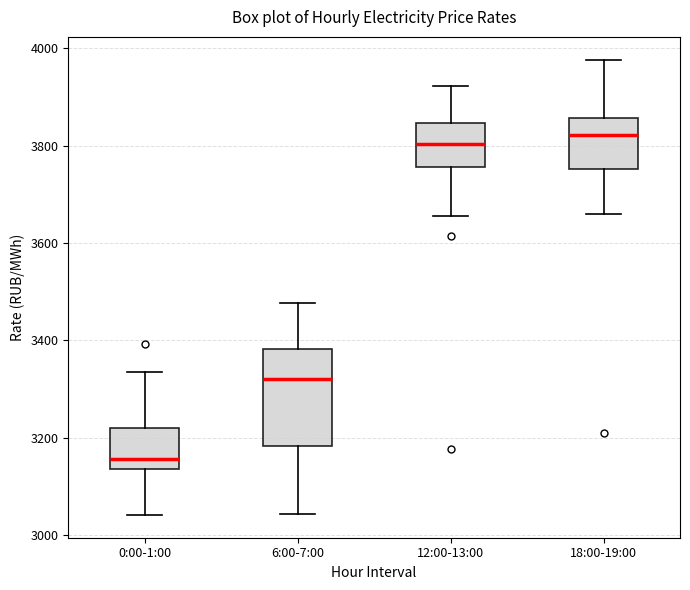

Which box has the lowest median line?

0:00-1:00